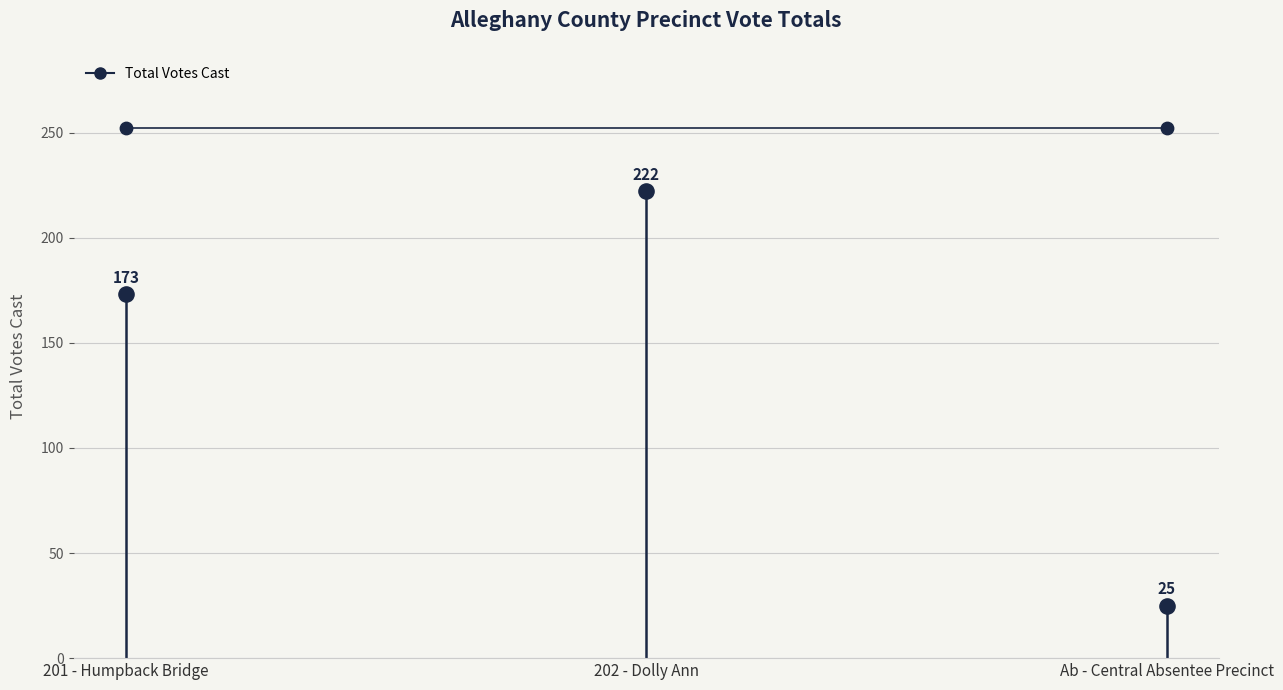

Approximately how many times larger is the value at 201 - Humpback Bridge compared to Ab - Central Absentee Precinct?

6.9